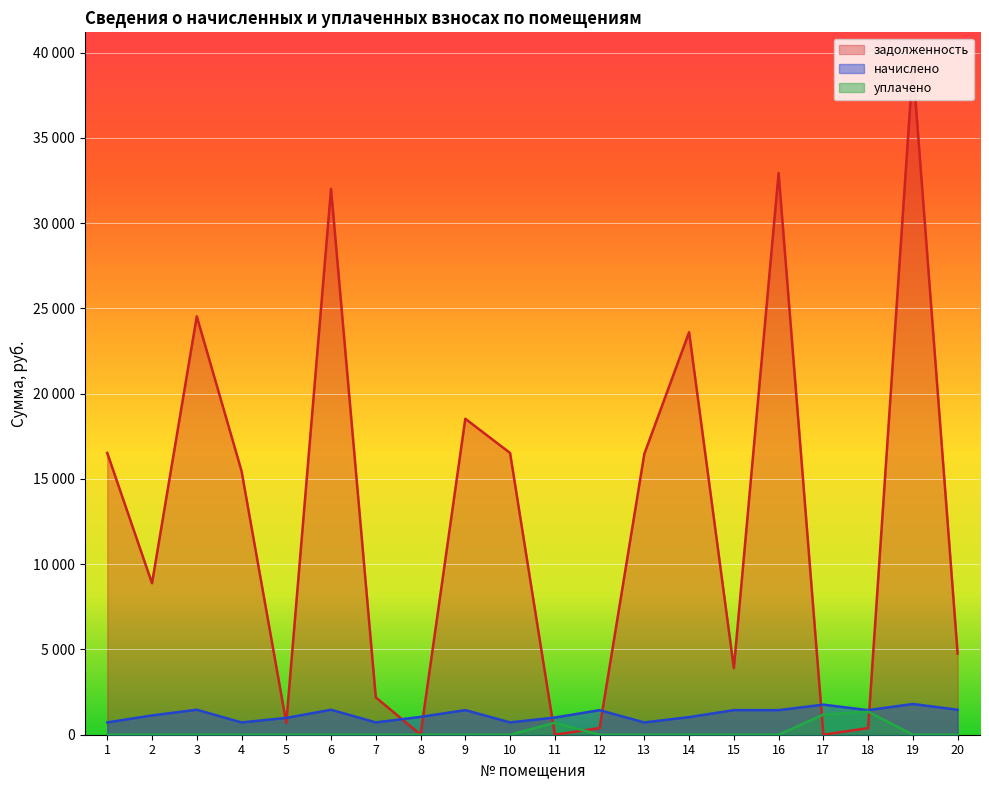

Which series changed the most between 5 and 7?

задолженность